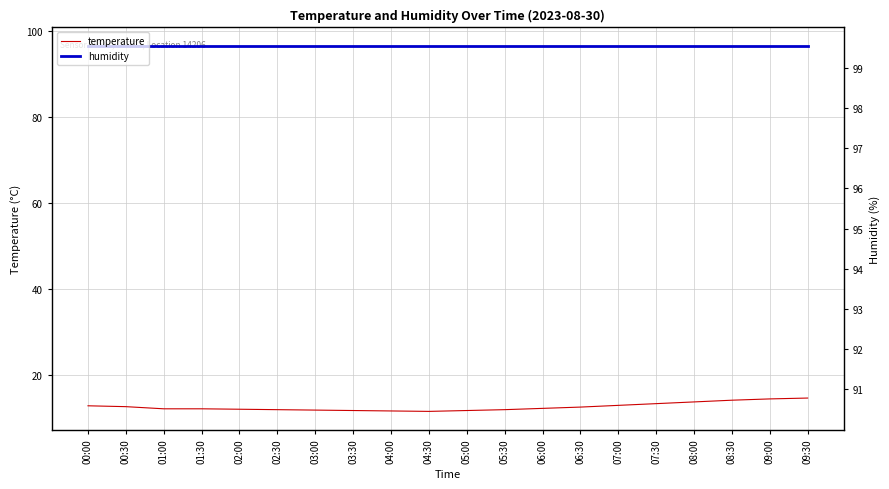

True or false: temperature and humidity cross at least once.

False